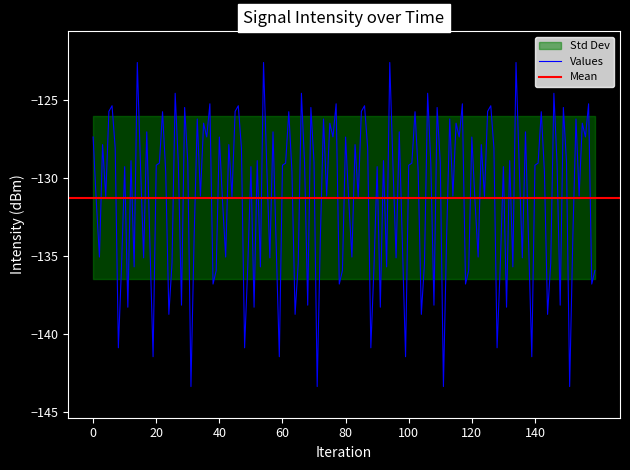

What is the maximum value for Values?

-122.6